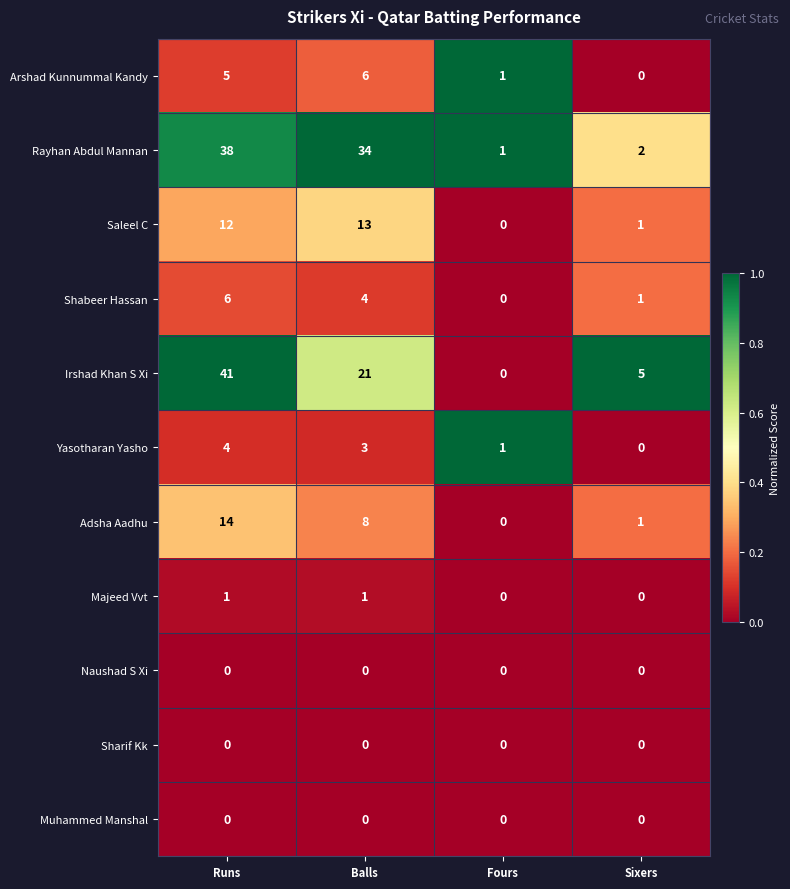

At how many categories does at least one series exceed 0?

4